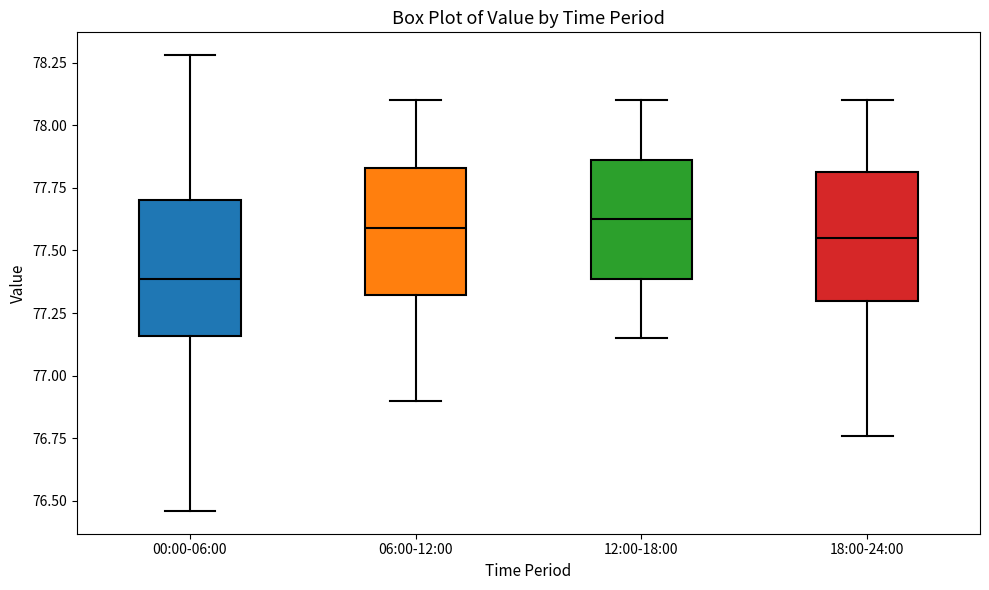

Where does the median line of the box for 06:00-12:00 sit on the y-axis? The values are not printed on the chart, so give them approximately, as read against the axis.

77.60